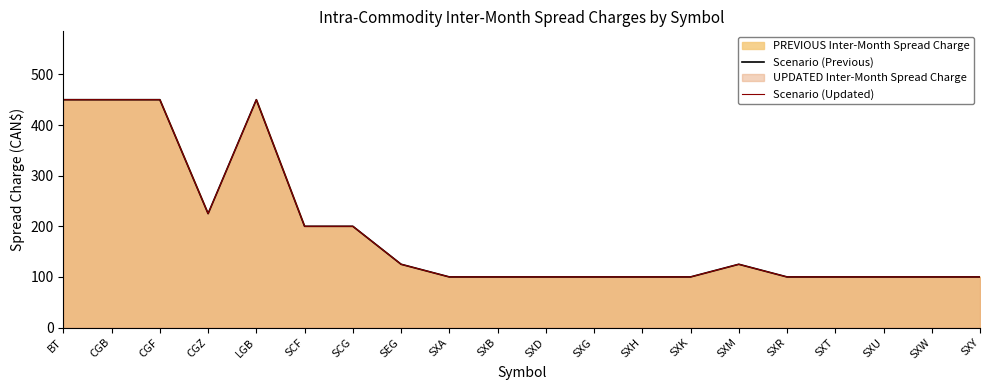

How many interior local peaks does the Scenario (Updated) series have?

2